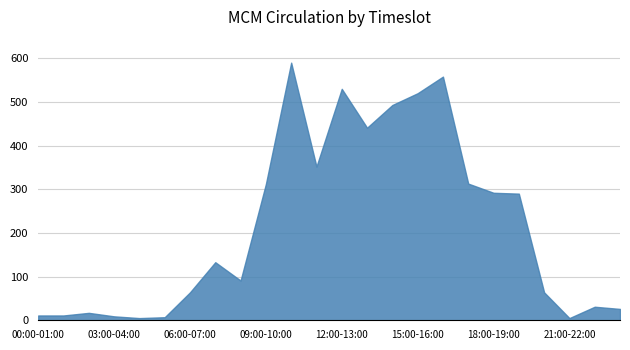

What is the difference between the maximum and minimum values?

585